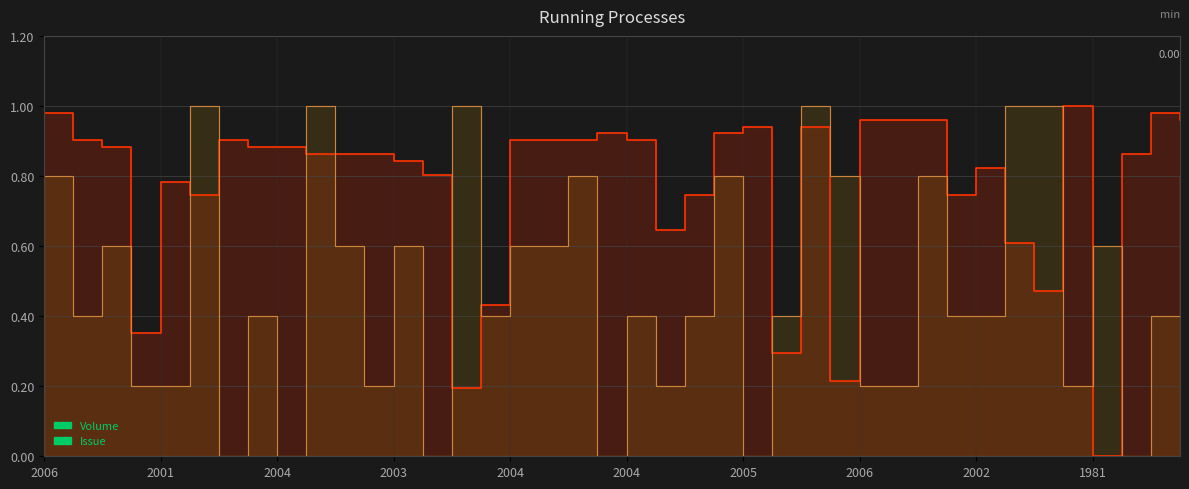

True or false: Volume and Issue intersect in this chart.

True